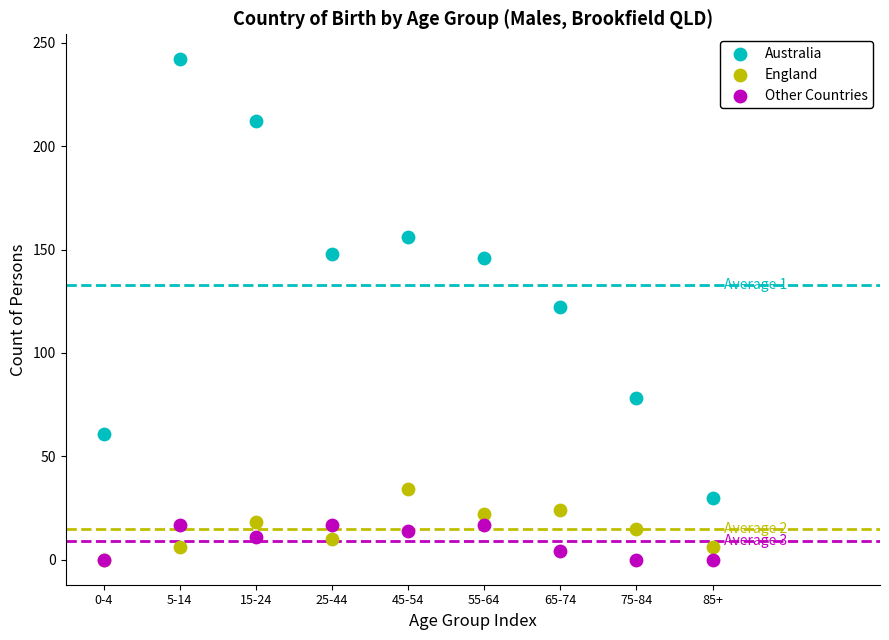

What are all the series names shown in the legend?

Australia, England, Other Countries